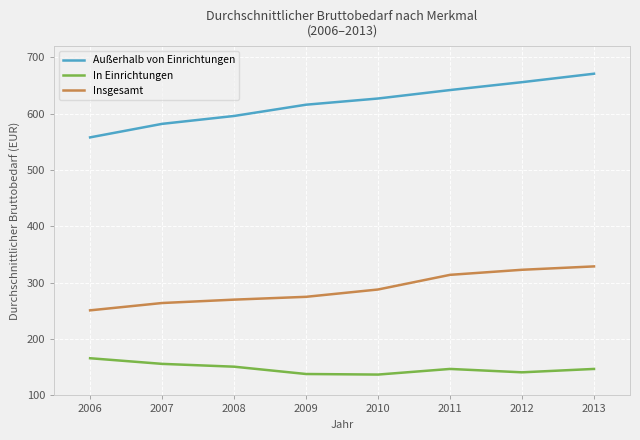

How many values in the In Einrichtungen series are below 147?

3